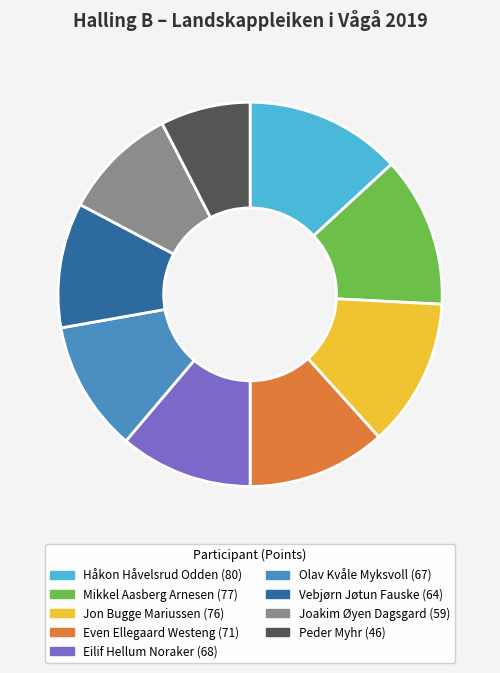

How many segments does this pie chart have?

9